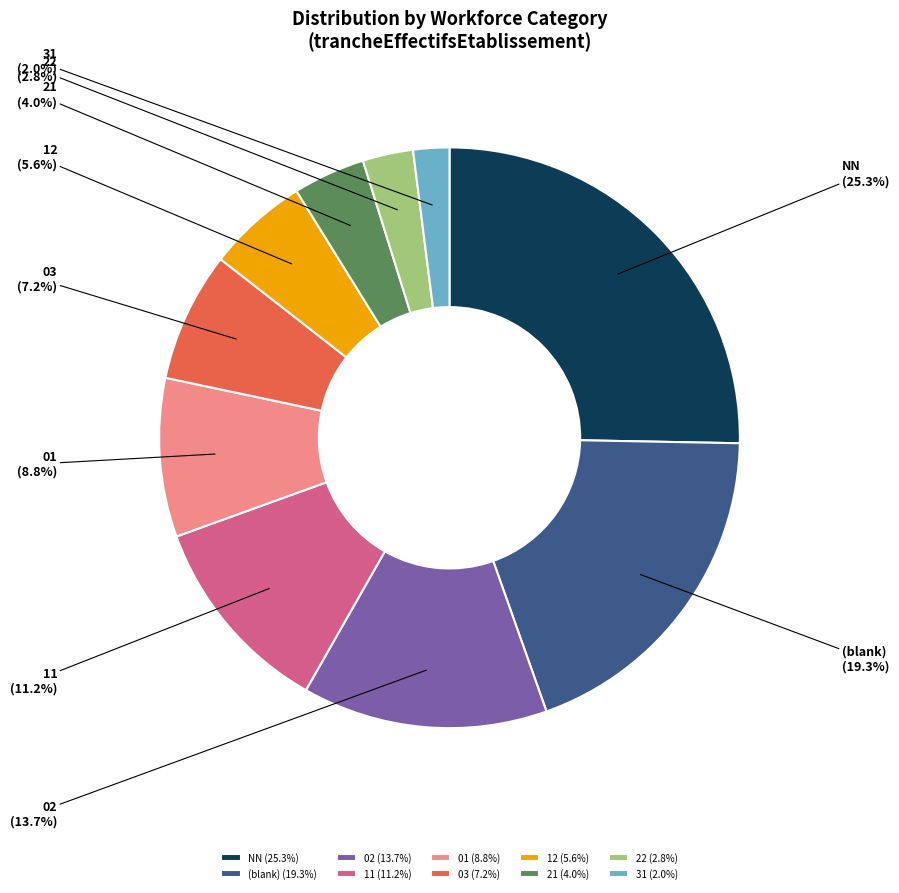

What percentage is the 01 slice, to the nearest percent?

9%